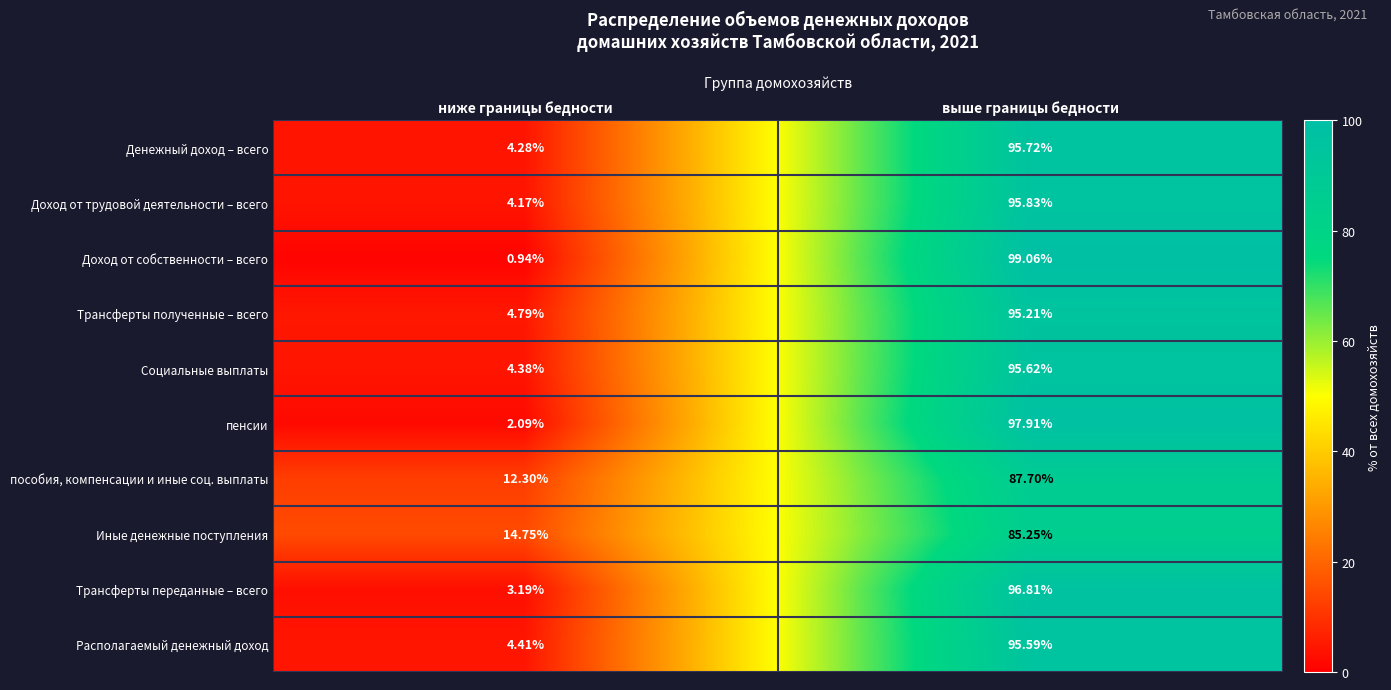

Is the value of Иные денежные поступления at выше границы бедности greater than the value of Денежный доход – всего at ниже границы бедности?

Yes